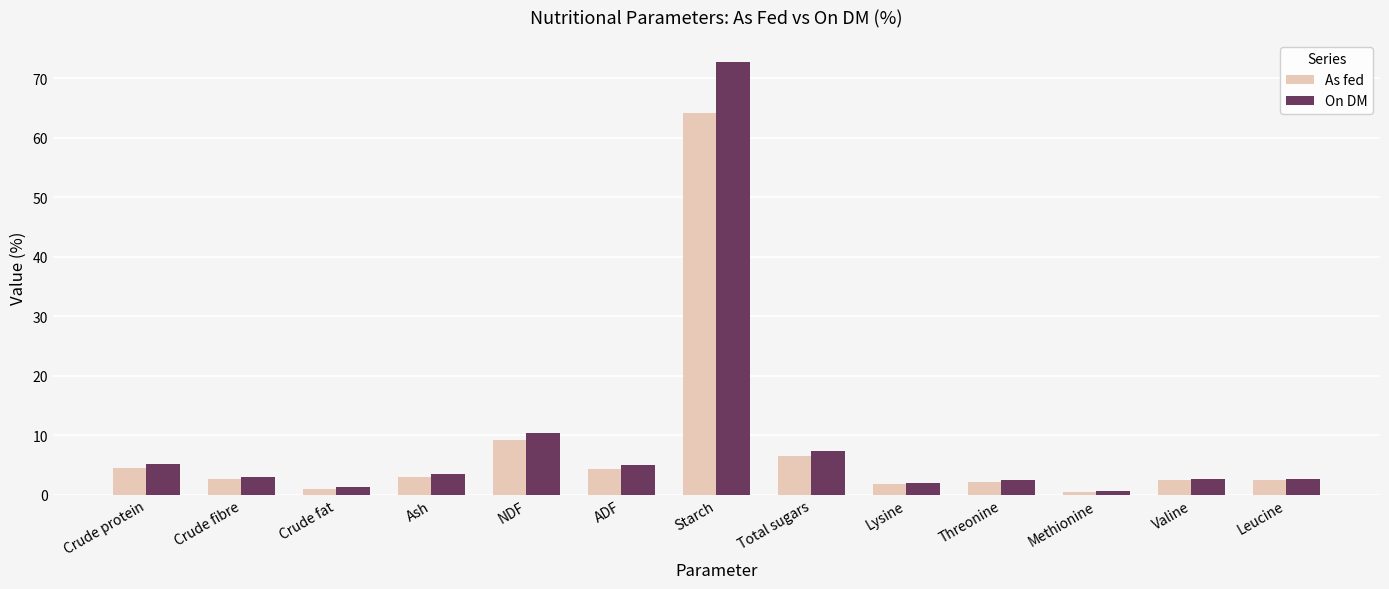

List the series in order of their peak value, highest first.

On DM, As fed